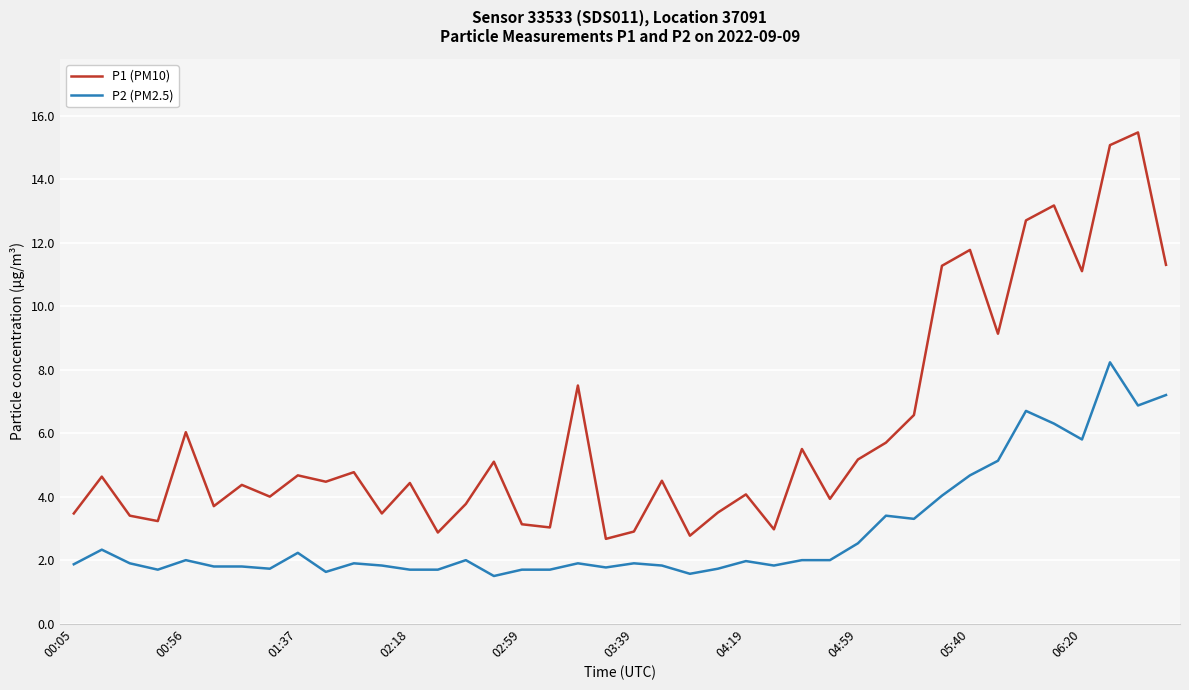

What is the difference between the maximum and minimum values in the P2 (PM2.5) series?

6.7